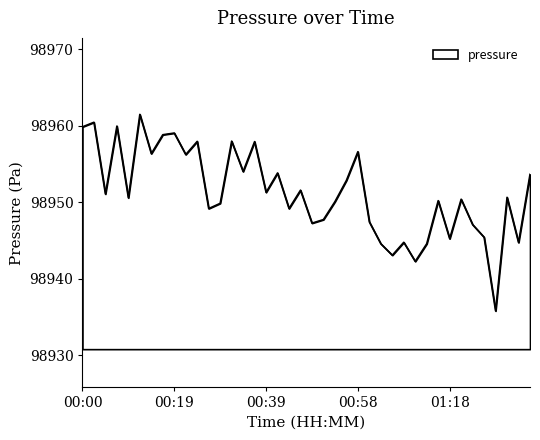

What is the difference between the maximum and minimum values?

25.7